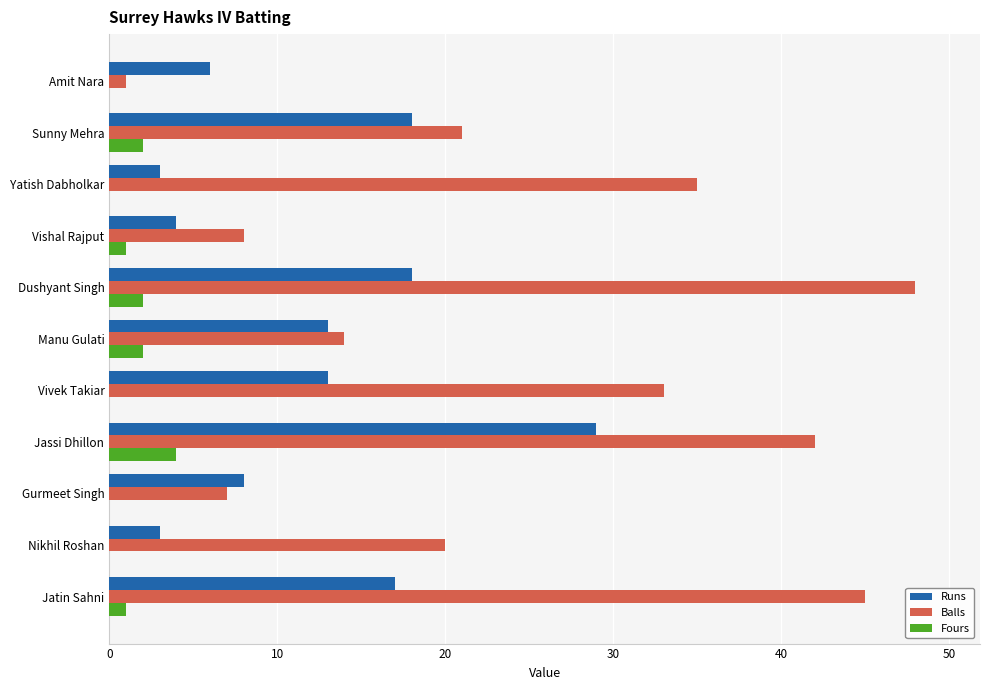

What is the sum of the Fours values at Jassi Dhillon and Dushyant Singh?

6